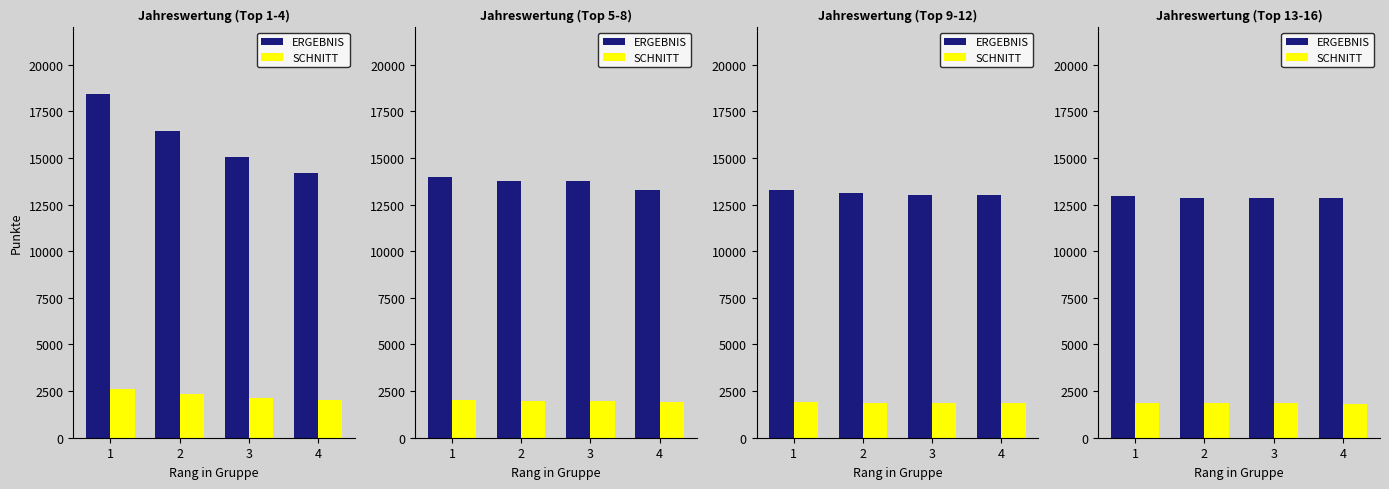

Which label corresponds to the smallest value in the chart?

4